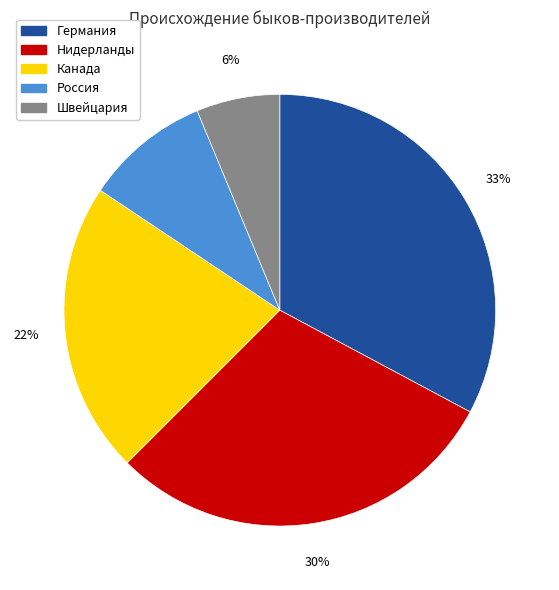

True or false: Россия accounts for 9% of the total.

True